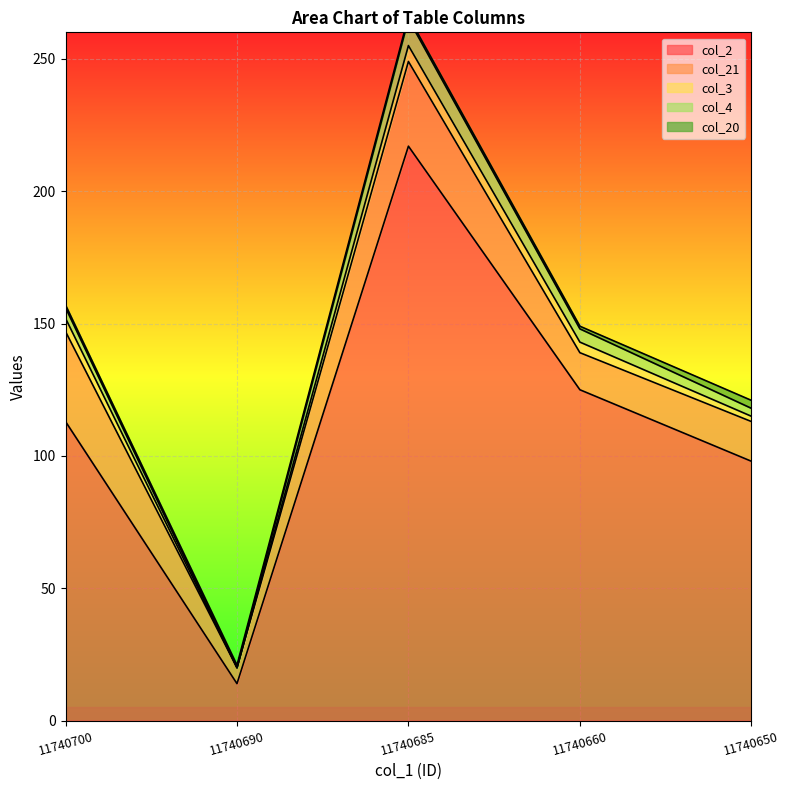

What is the value of the col_2 point at the 3rd from the left?

217